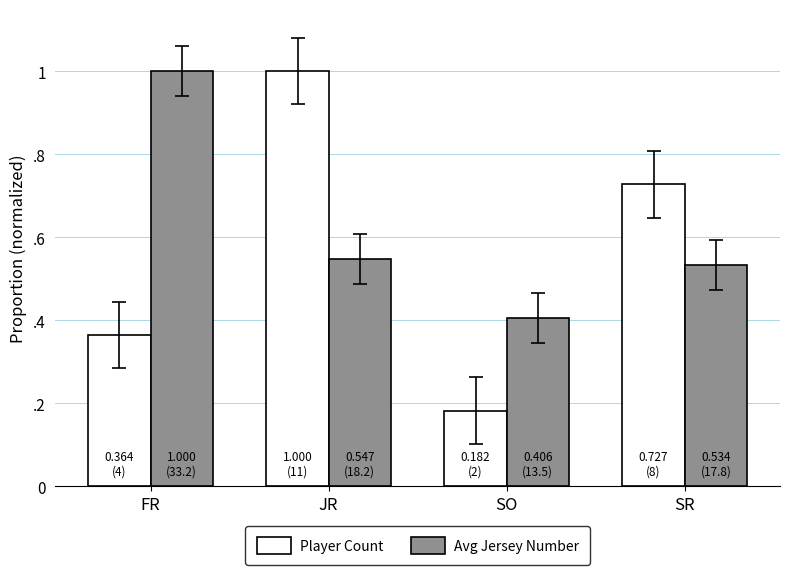

What is the approximate value of Avg Jersey Number at FR?

1.0